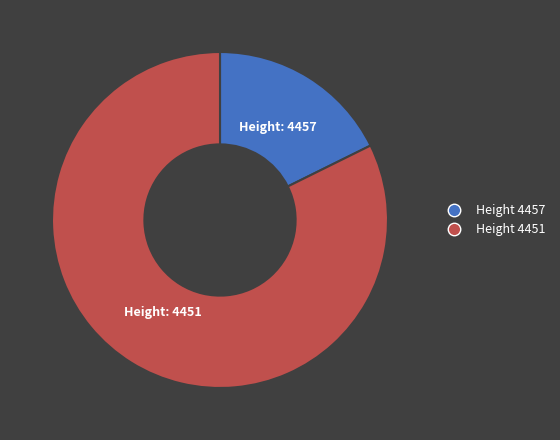

Rank the categories by value from lowest to highest.

4457, 4451